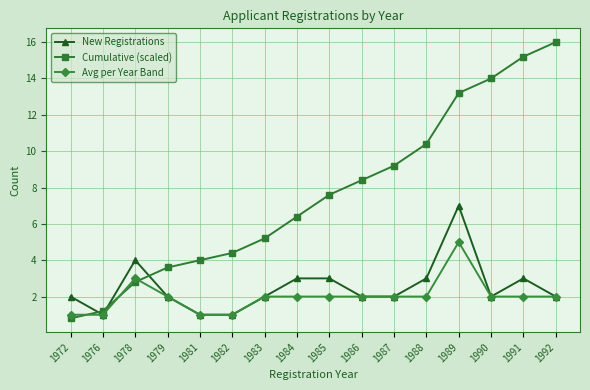

Is the value of New Registrations at 1984 greater than the value of Cumulative (scaled) at 1985?

No